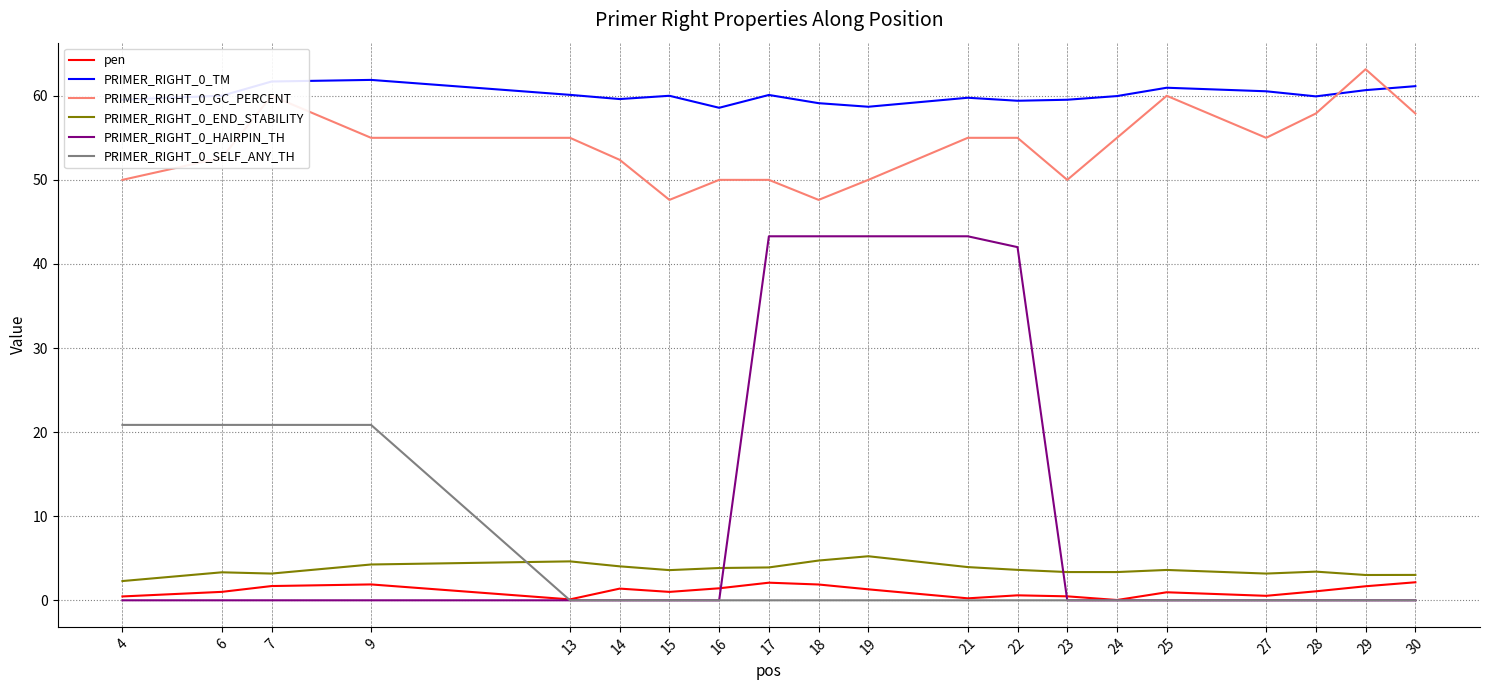

Is the value of PRIMER_RIGHT_0_END_STABILITY at 4 greater than the value of PRIMER_RIGHT_0_HAIRPIN_TH at 24?

Yes